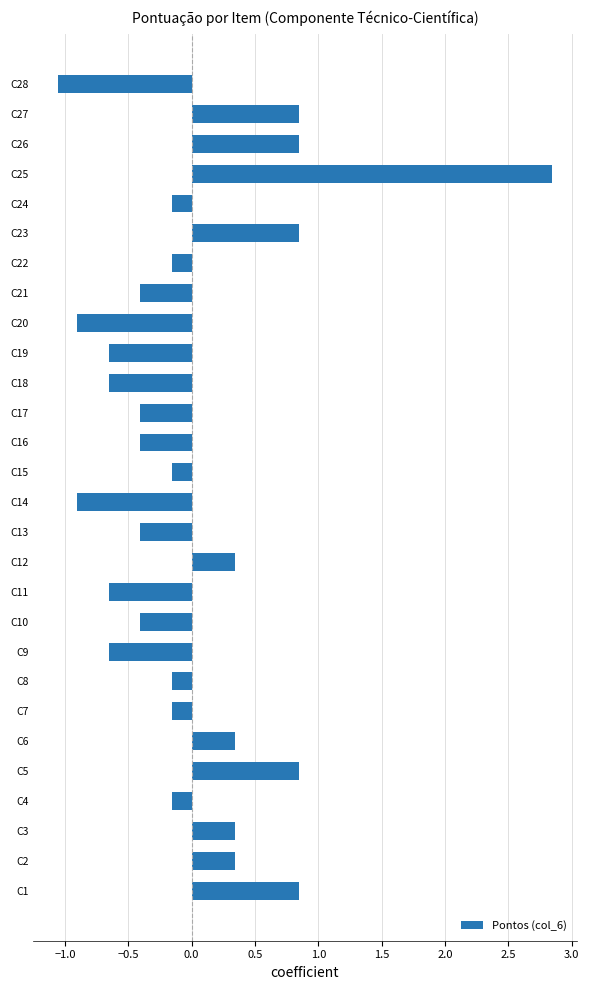

The value at C10 is -0.4. True or false?

True